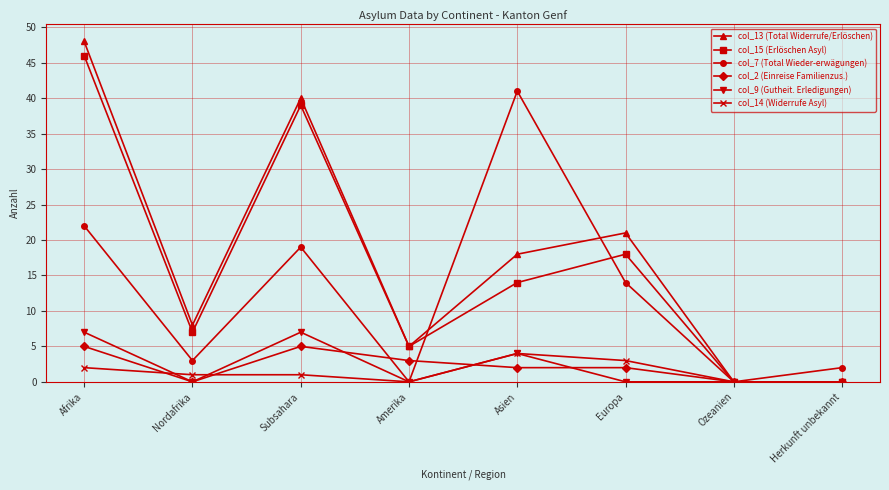

How many categories are shown in the chart?

8